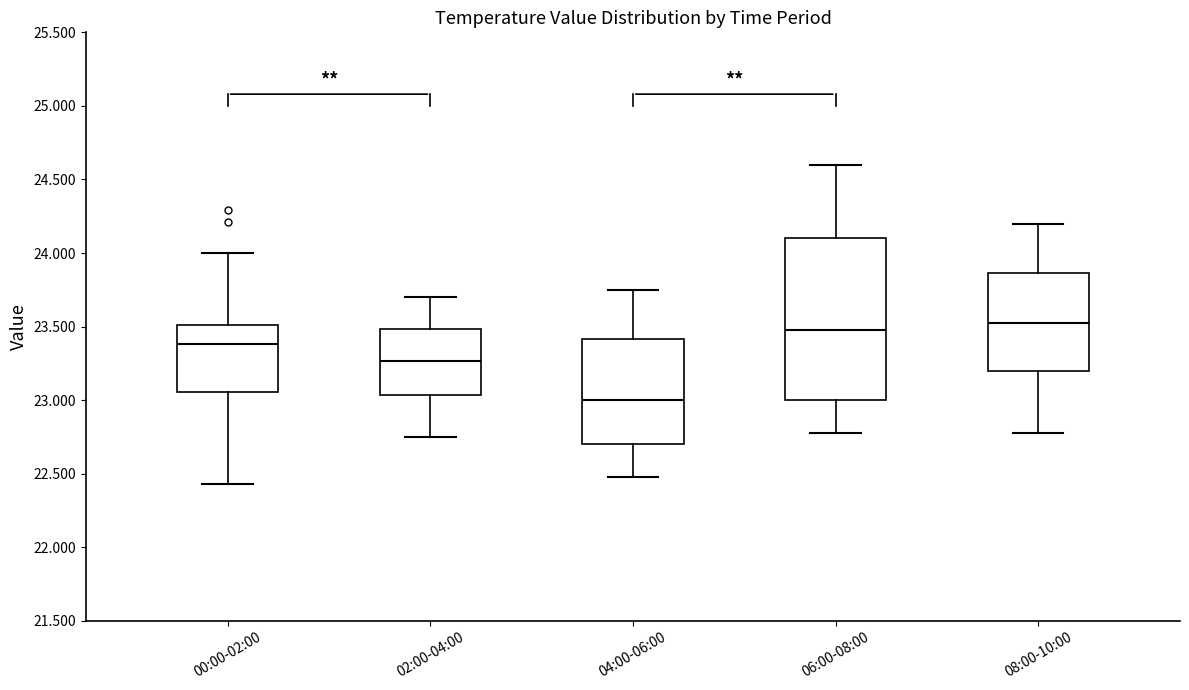

Reading left to right, read every box against the y-axis: the position of its median line, the range the box covers, and the ends of its whiskers. The values are not printed on the chart, so give them approximately, as read against the axis.

00:00-02:00: median 23.40, box 23.05 to 23.50, whiskers 22.45 to 24.00
02:00-04:00: median 23.25, box 23.05 to 23.50, whiskers 22.75 to 23.70
04:00-06:00: median 23.00, box 22.70 to 23.40, whiskers 22.50 to 23.75
06:00-08:00: median 23.50, box 23.00 to 24.10, whiskers 22.80 to 24.60
08:00-10:00: median 23.55, box 23.20 to 23.85, whiskers 22.80 to 24.20